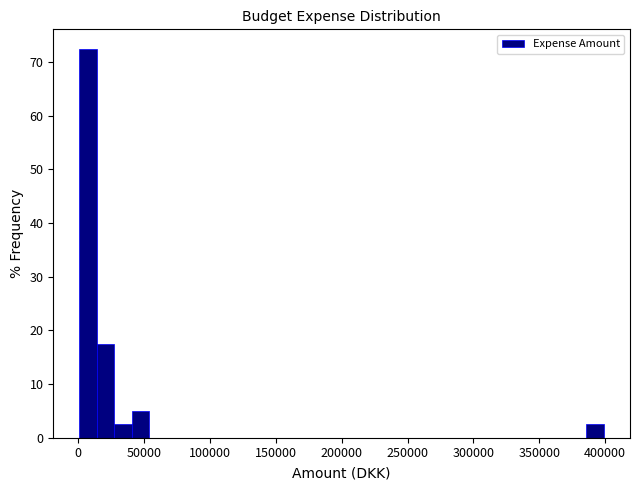

Read against the x-axis, roughly where is the centre of the tallest bar?

10000